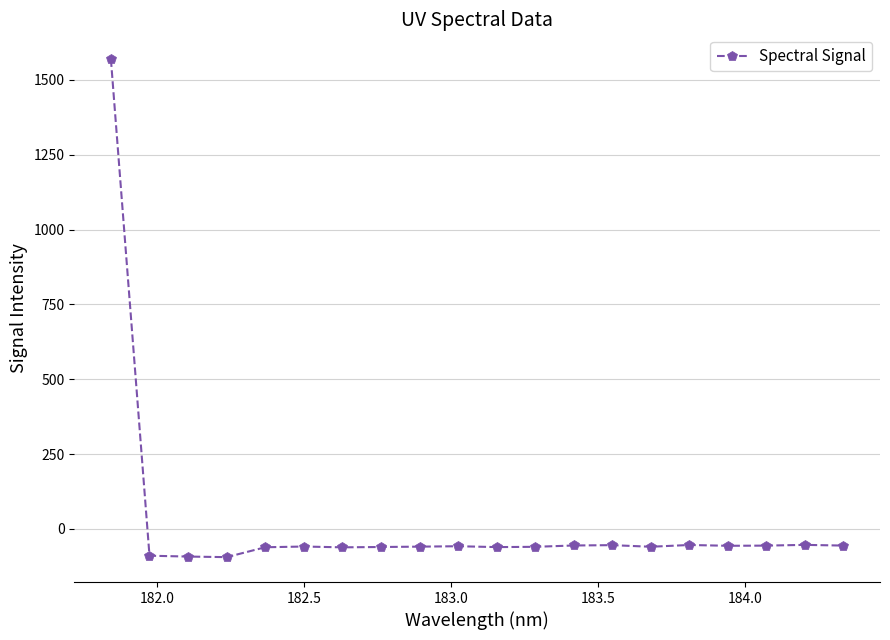

What is the average value?

18.2